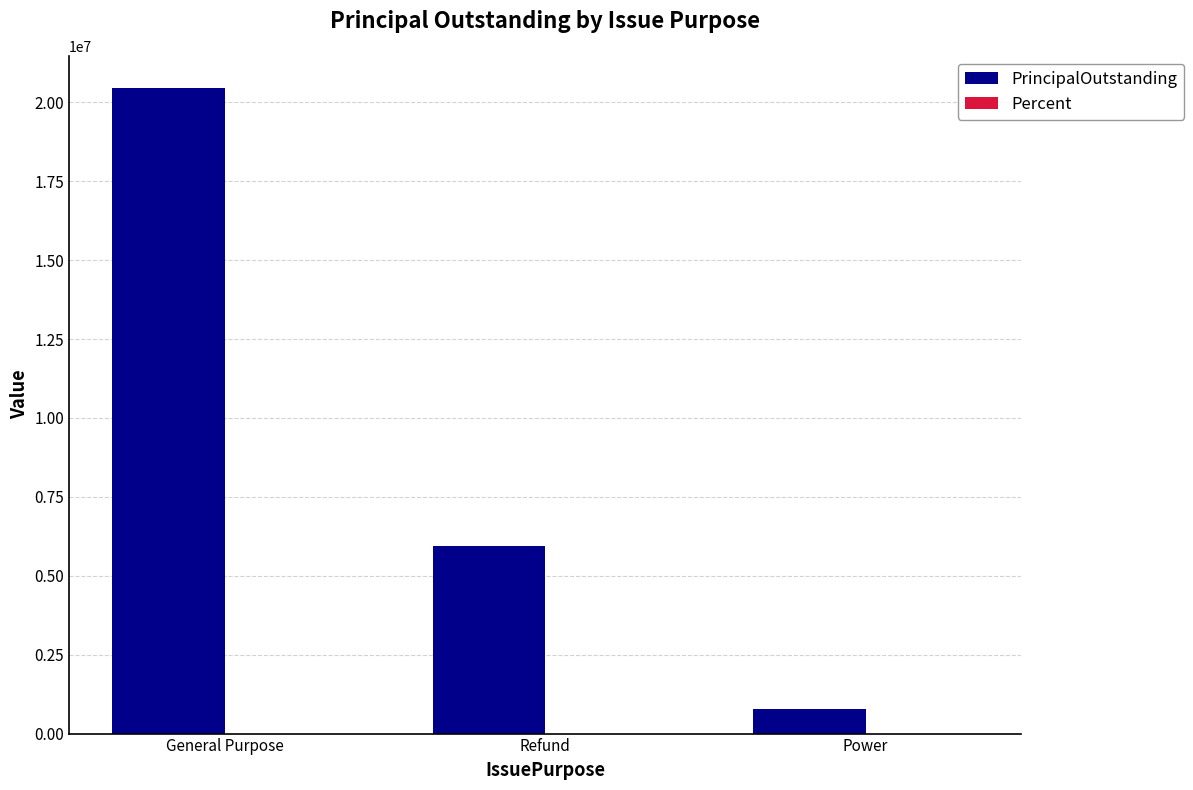

How many groups of bars are there?

3